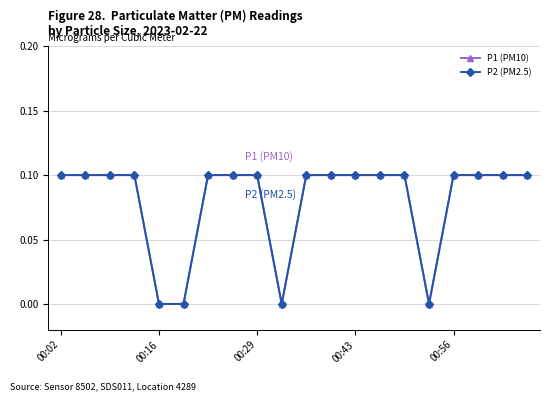

List the series in order of their peak value, lowest first.

P1 (PM10), P2 (PM2.5)